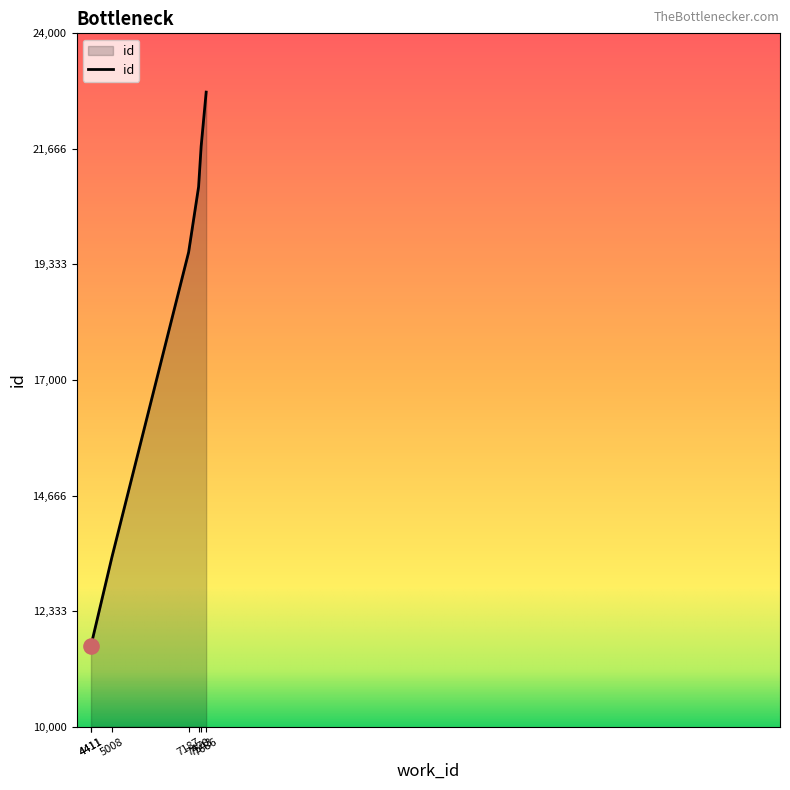

What is the change in value from 4411 to 7187?

+7949